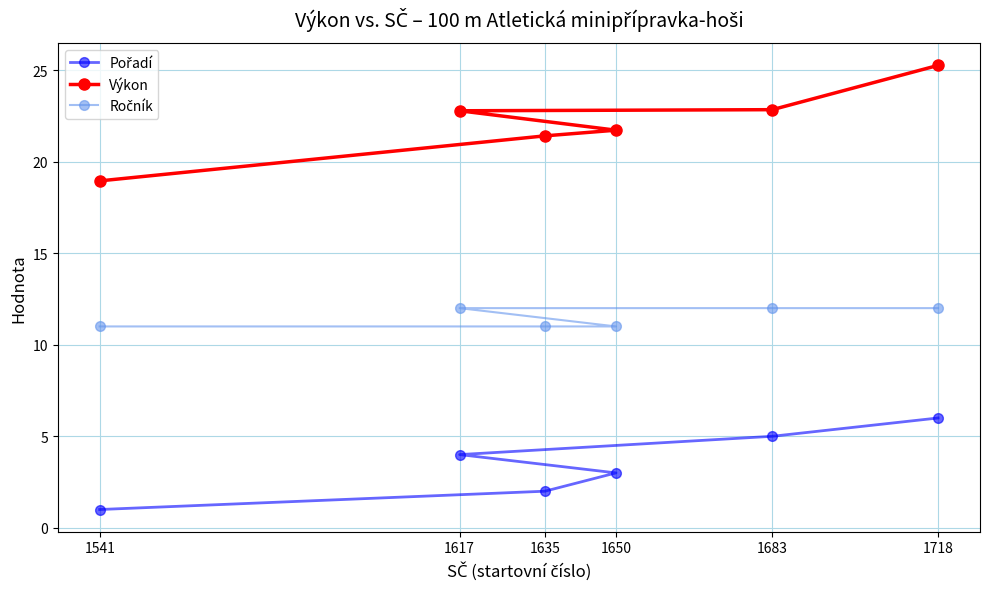

True or false: Ročník and Výkon intersect in this chart.

False